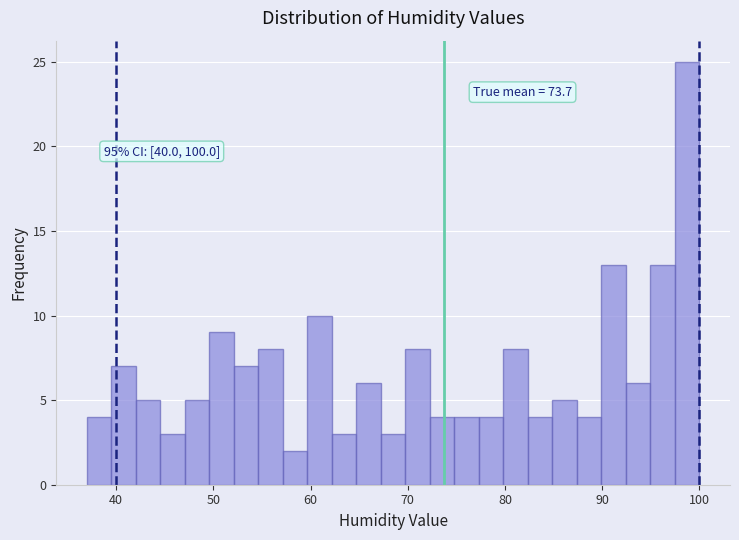

Around what value on the x-axis is the tallest bar? Give the approximate position of its centre, as read against the axis.

99